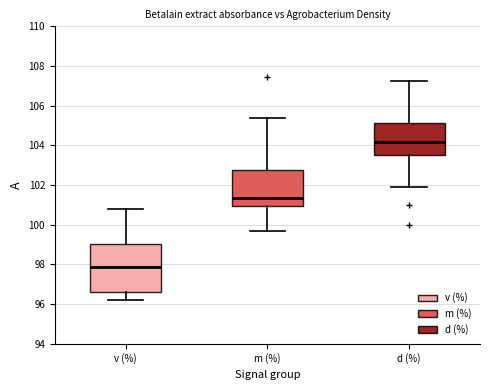

Reading left to right, transcribe this box plot: for each box, give where its median line is, the range the box spans, and where its two whiskers end, as read against the y-axis. The values are not printed on the chart, so give them approximately, as read against the axis.

v (%): median 97.8, box 96.6 to 99.0, whiskers 96.2 to 100.8
m (%): median 101.4, box 101.0 to 102.8, whiskers 99.6 to 105.4
d (%): median 104.2, box 103.6 to 105.2, whiskers 102.0 to 107.2